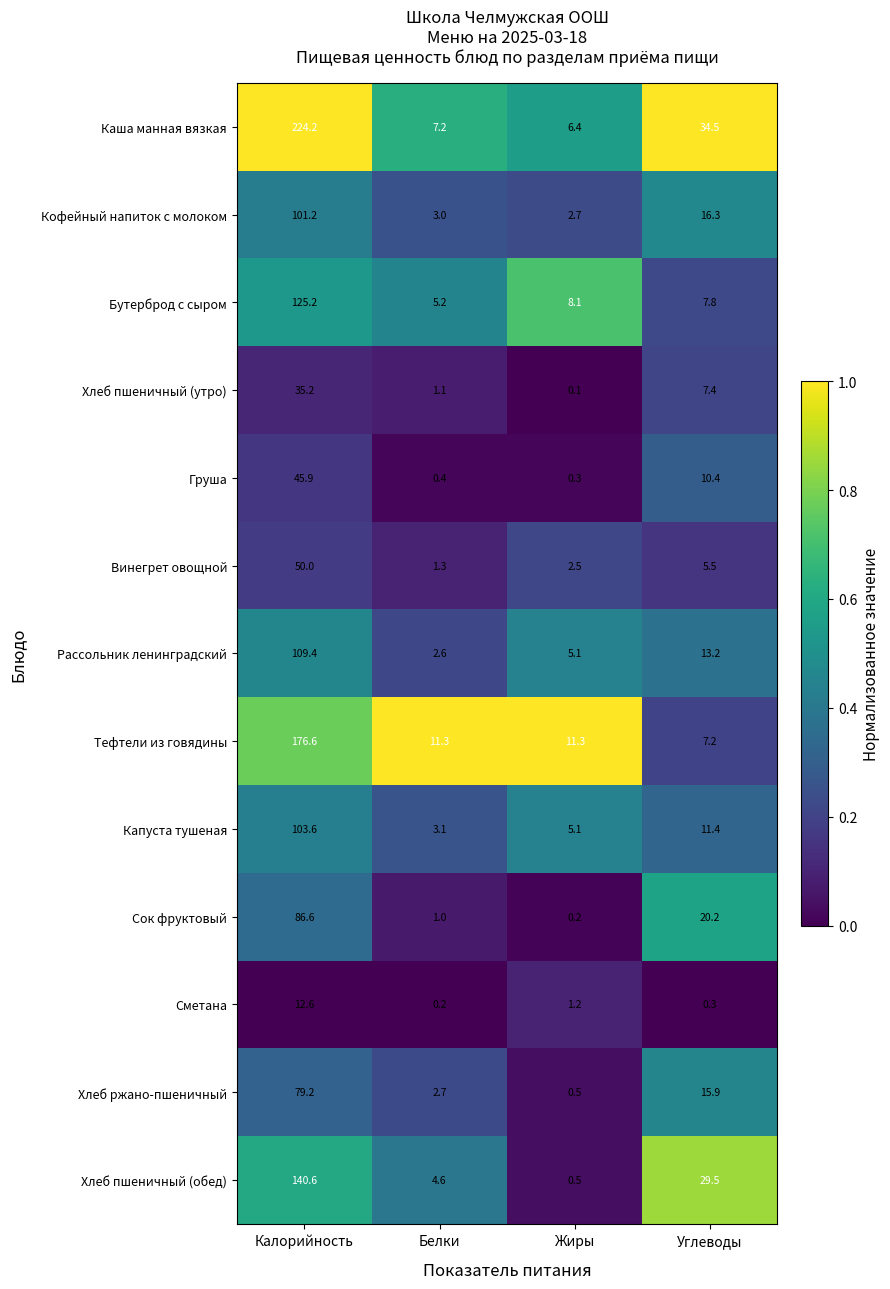

True or false: Сок фруктовый has a value of 86.6 at Калорийность.

True